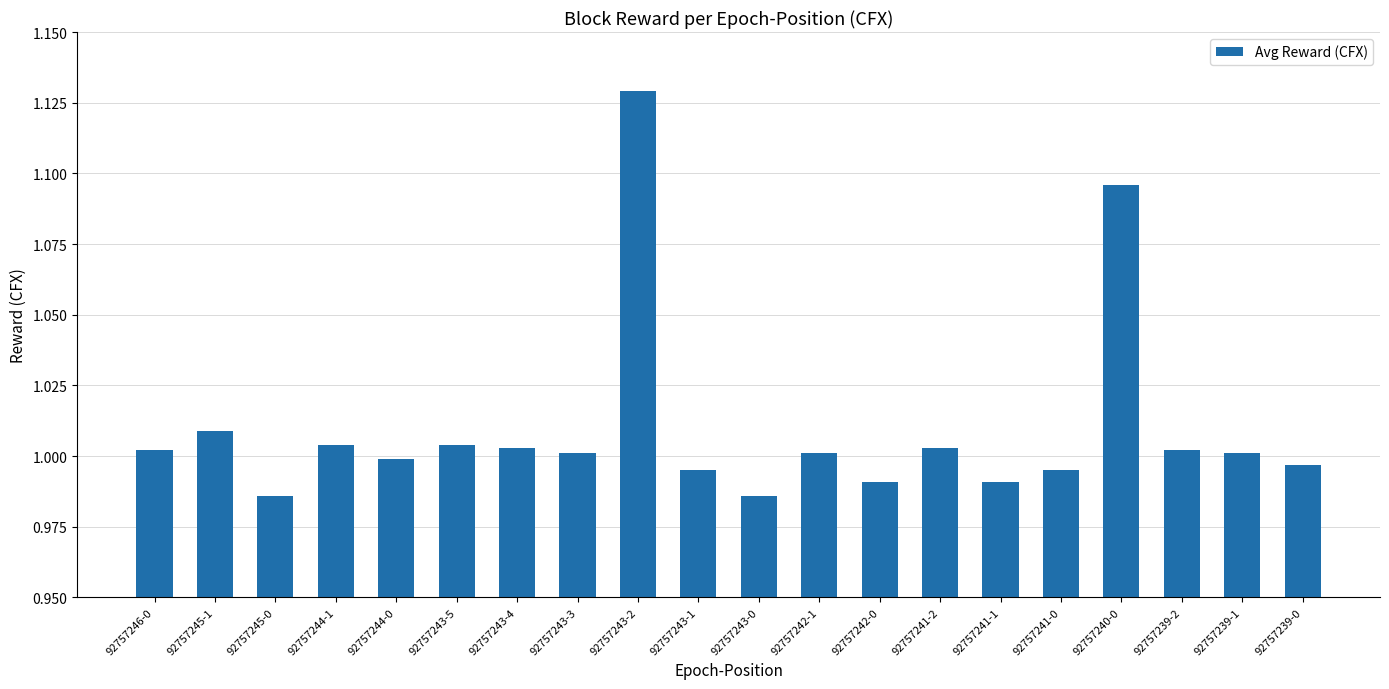

Which has a higher value, 92757245-0 or 92757242-0?

92757242-0